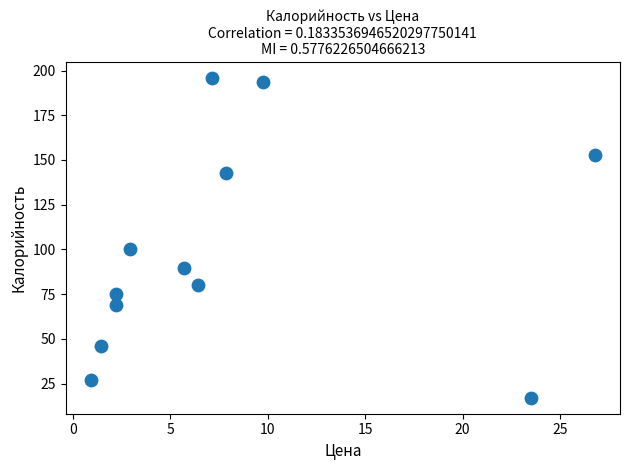

What Y value in the scatter plot is closest to 106?

100.0